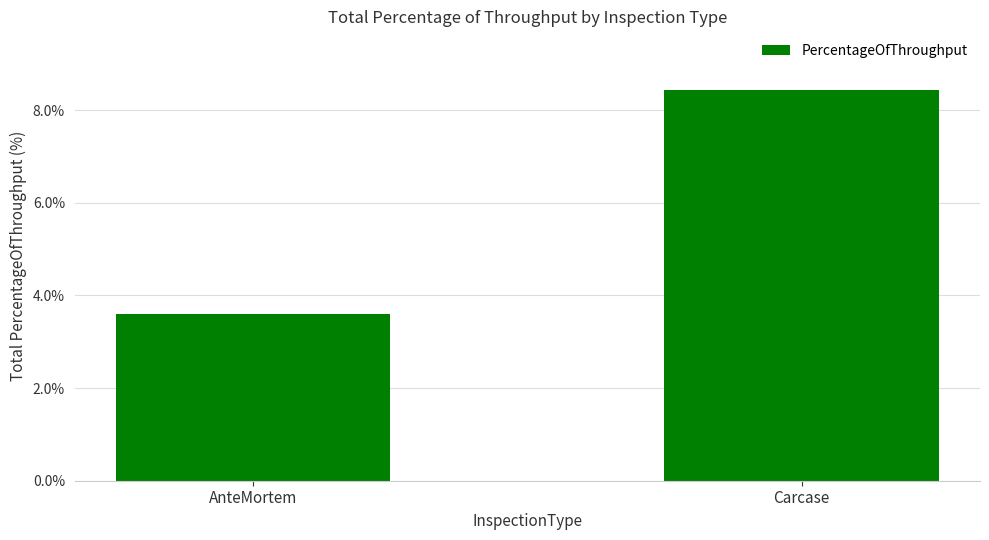

List the labels in order of value, largest first.

Carcase, AnteMortem